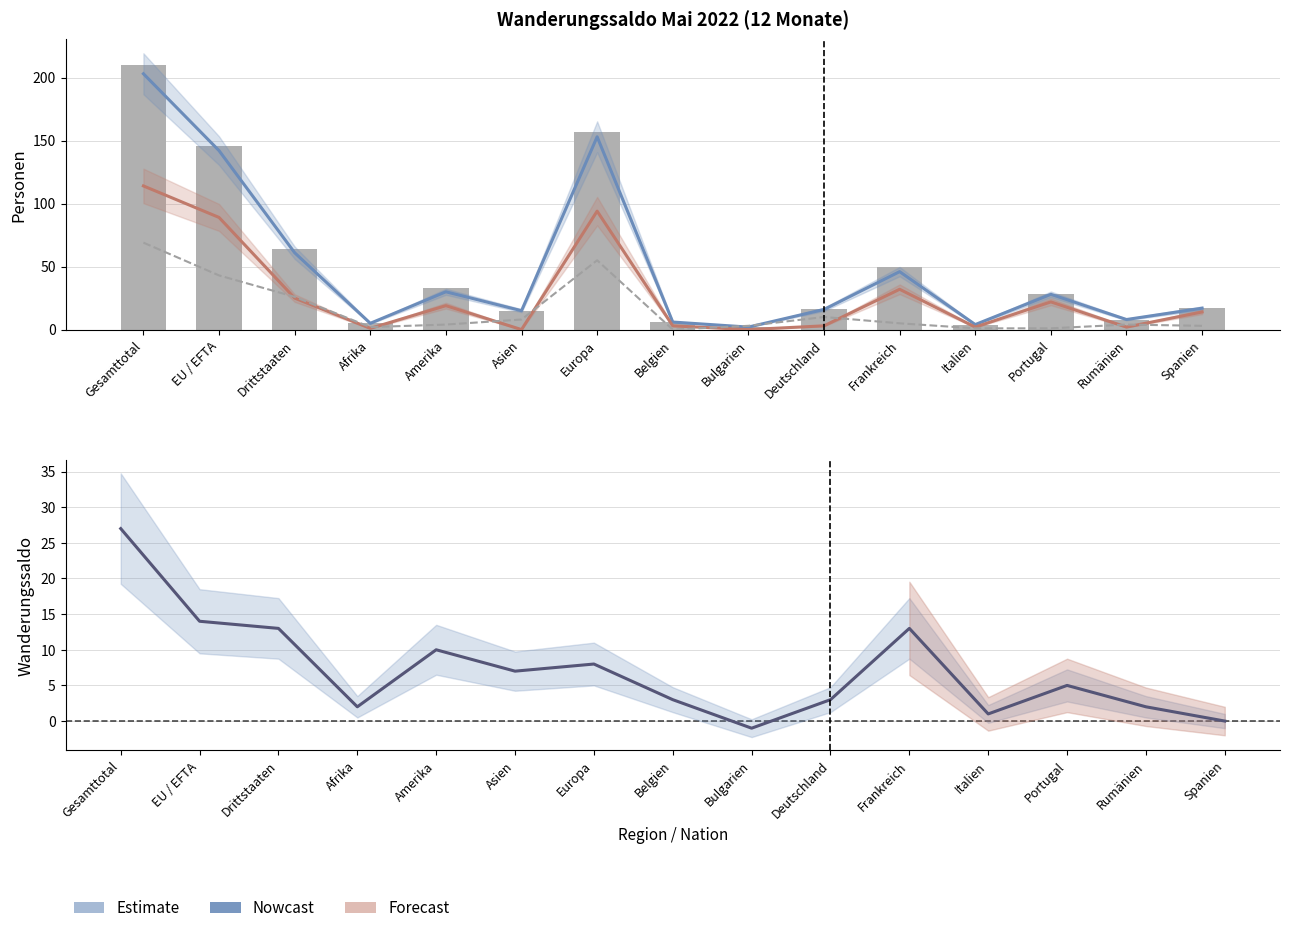

At which label does Wanderungssaldo reach its peak?

Gesamttotal